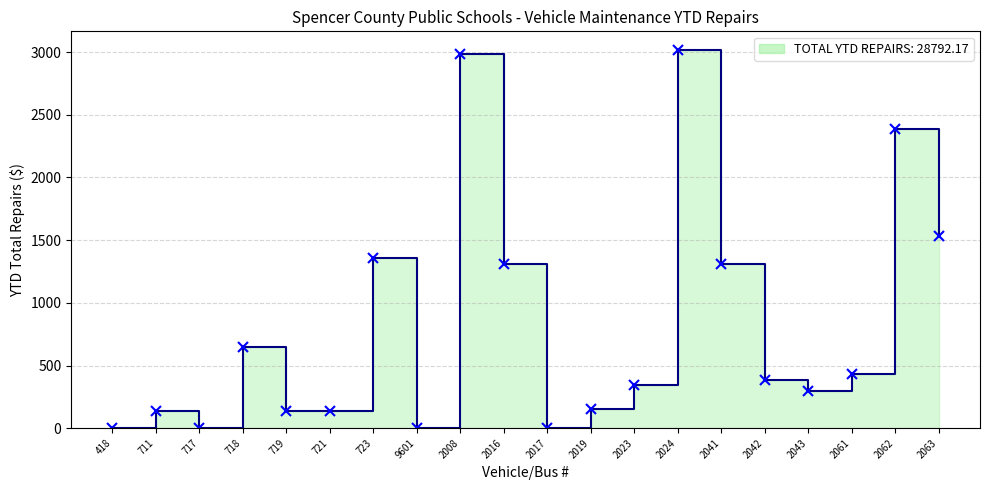

Between 2019 and 2008, which is larger?

2008